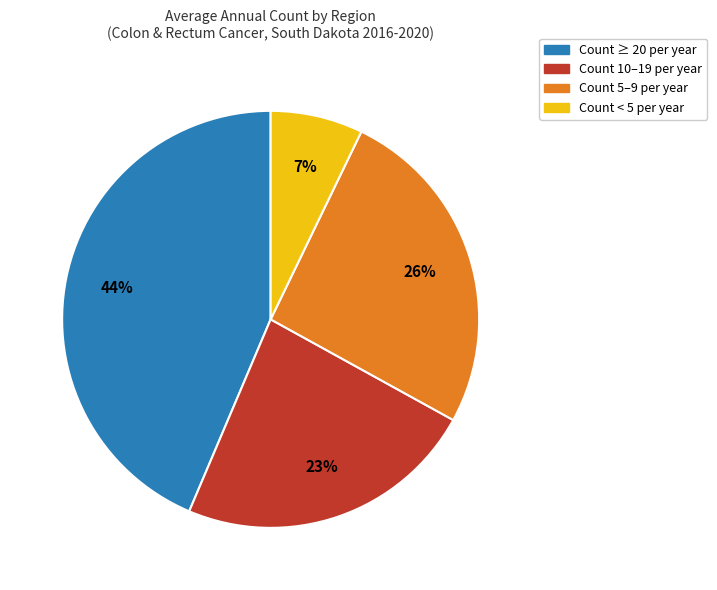

Is it true that Count ≥ 20 per year is 57% of the pie?

False